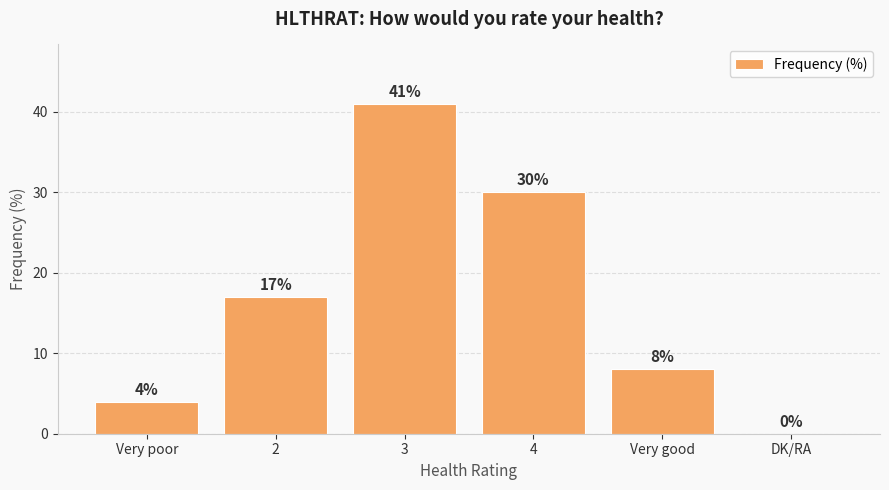

True or false: the data shows 46 at 4.

False